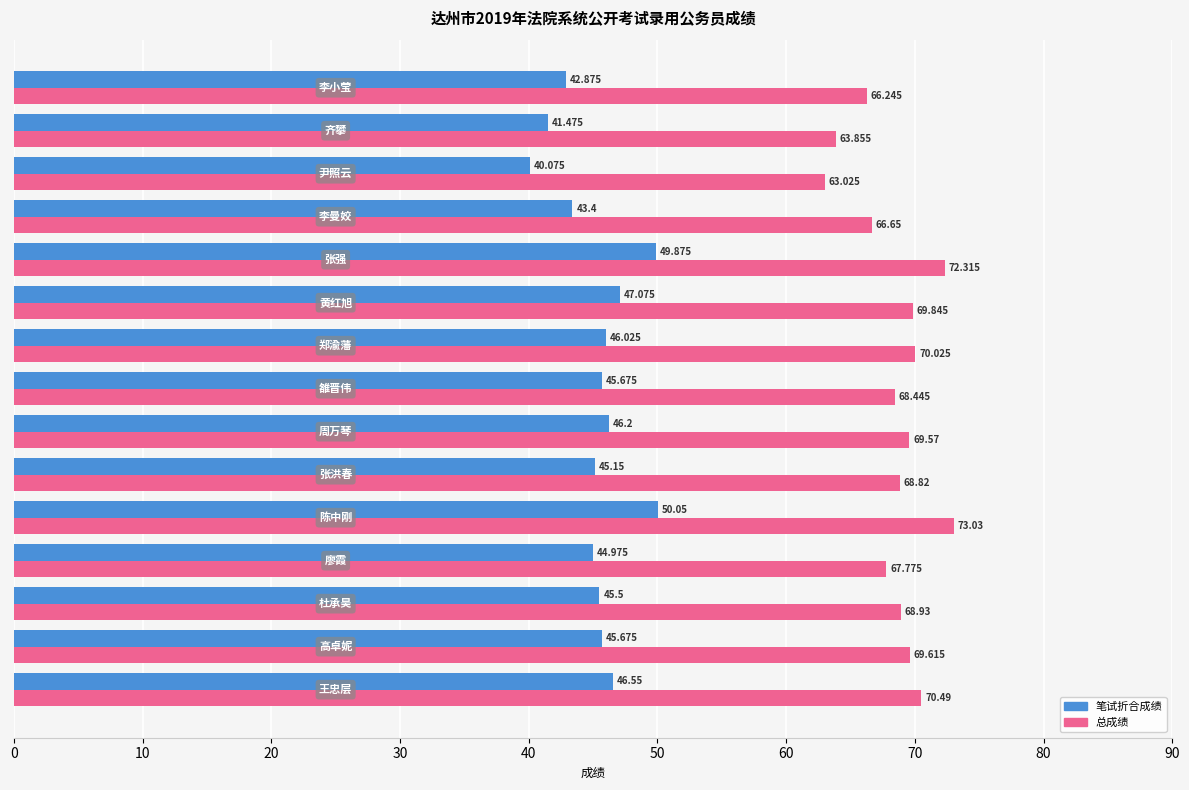

Which label corresponds to the smallest value in the chart?

尹照云